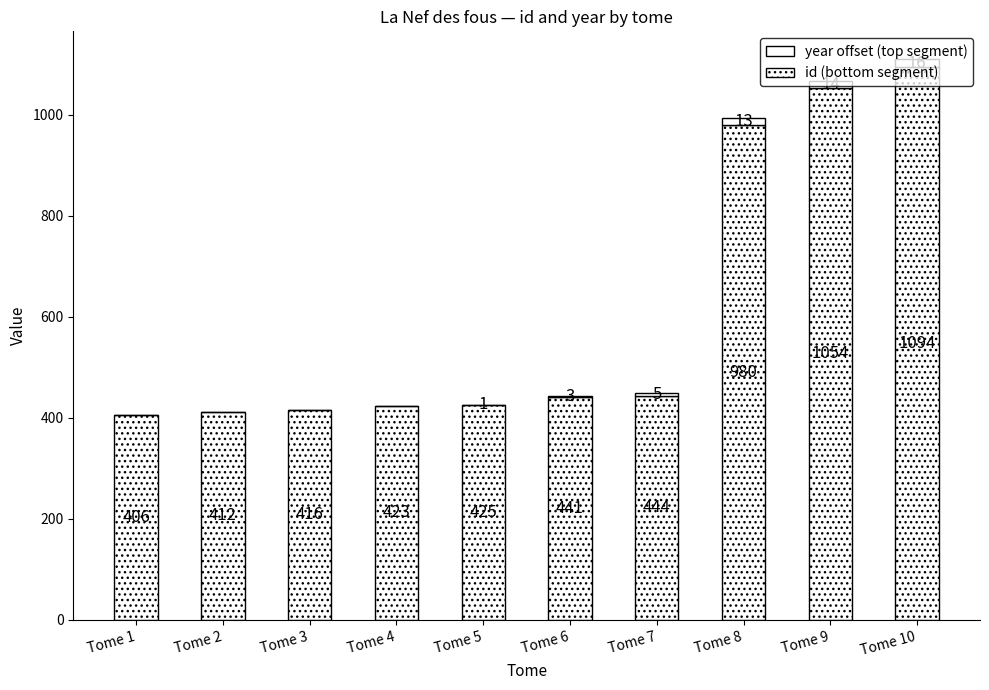

How many data points does each series have?

10